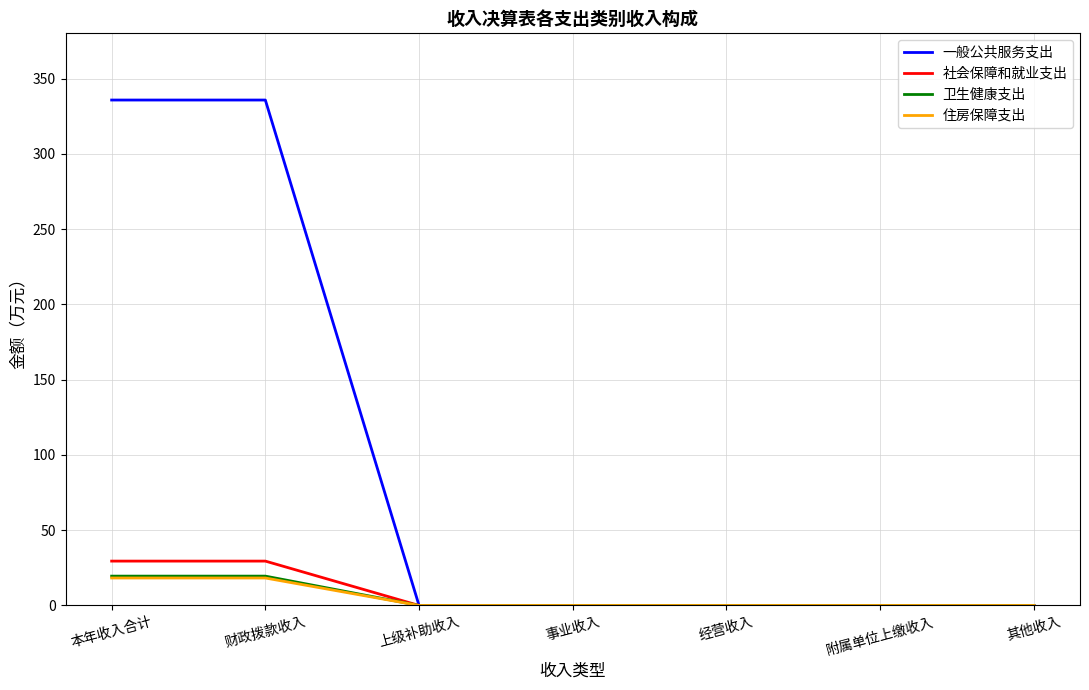

What is the average value of the 社会保障和就业支出 series?

8.4